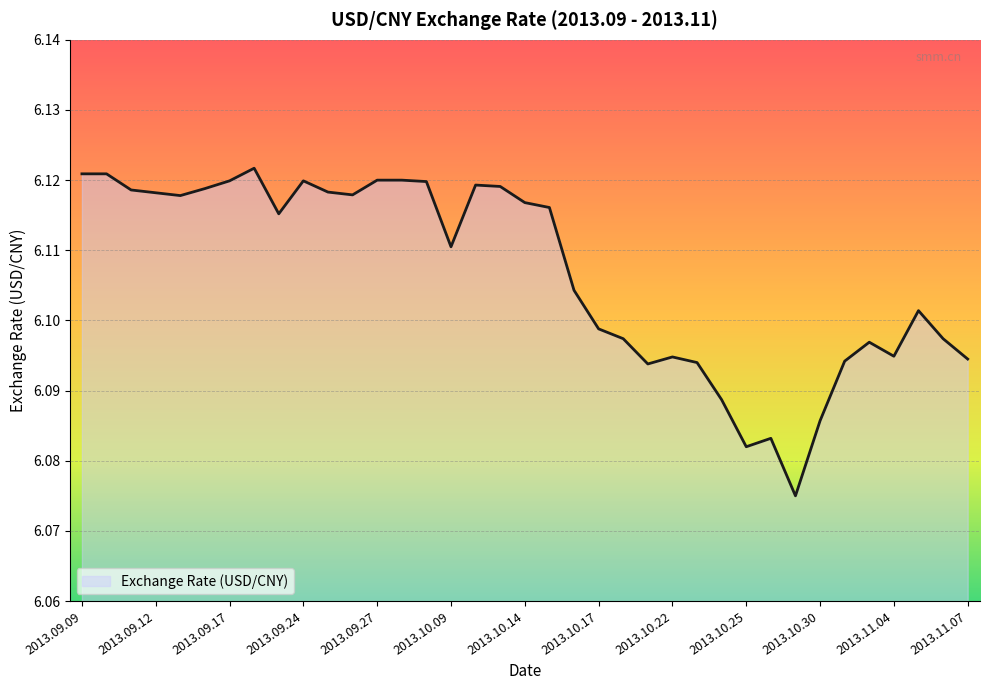

Reading left to right, transcribe all the data shown in this chart.

2013.09.09=6.1	2013.09.10=6.1	2013.09.11=6.1	2013.09.12=6.1	2013.09.13=6.1	2013.09.16=6.1	2013.09.17=6.1	2013.09.18=6.1	2013.09.23=6.1	2013.09.24=6.1	2013.09.25=6.1	2013.09.26=6.1	2013.09.27=6.1	2013.09.30=6.1	2013.10.08=6.1	2013.10.09=6.1	2013.10.10=6.1	2013.10.11=6.1	2013.10.14=6.1	2013.10.15=6.1	2013.10.16=6.1	2013.10.17=6.1	2013.10.18=6.1	2013.10.21=6.1	2013.10.22=6.1	2013.10.23=6.1	2013.10.24=6.1	2013.10.25=6.1	2013.10.28=6.1	2013.10.29=6.1	2013.10.30=6.1	2013.10.31=6.1	2013.11.01=6.1	2013.11.04=6.1	2013.11.05=6.1	2013.11.06=6.1	2013.11.07=6.1